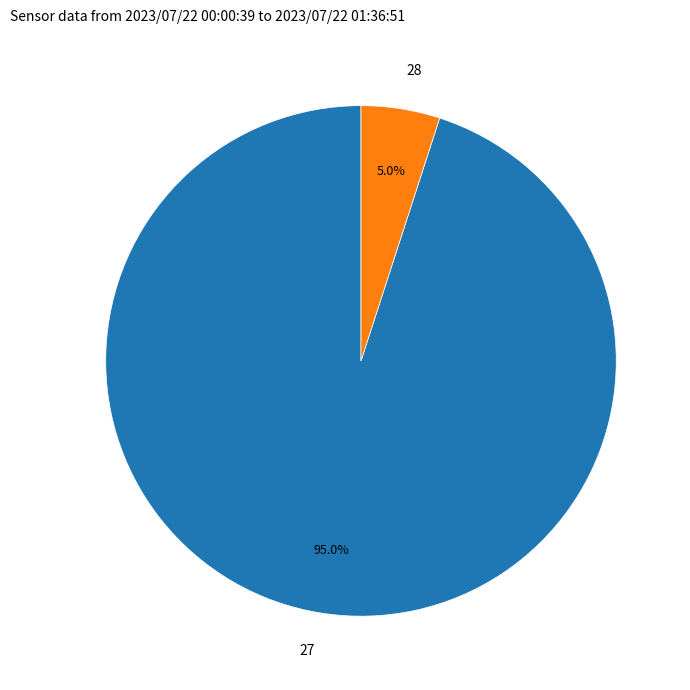

What is the largest slice in the pie chart?

27